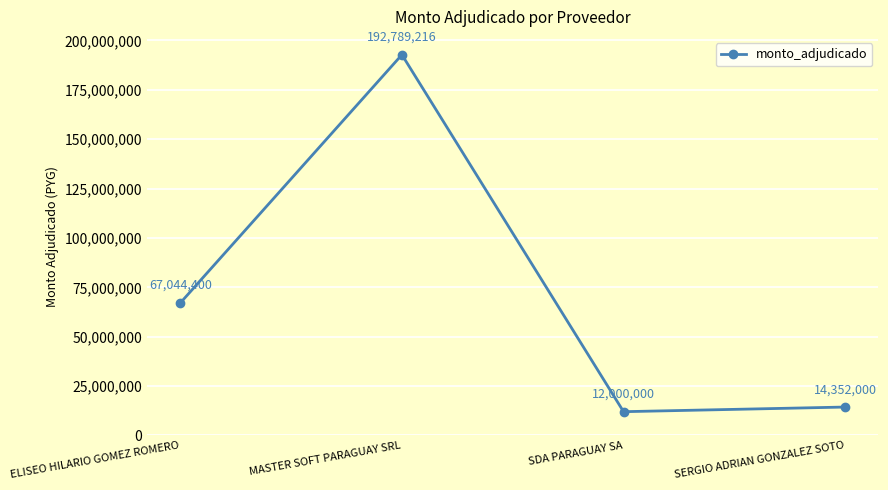

How many data points does each series have?

4